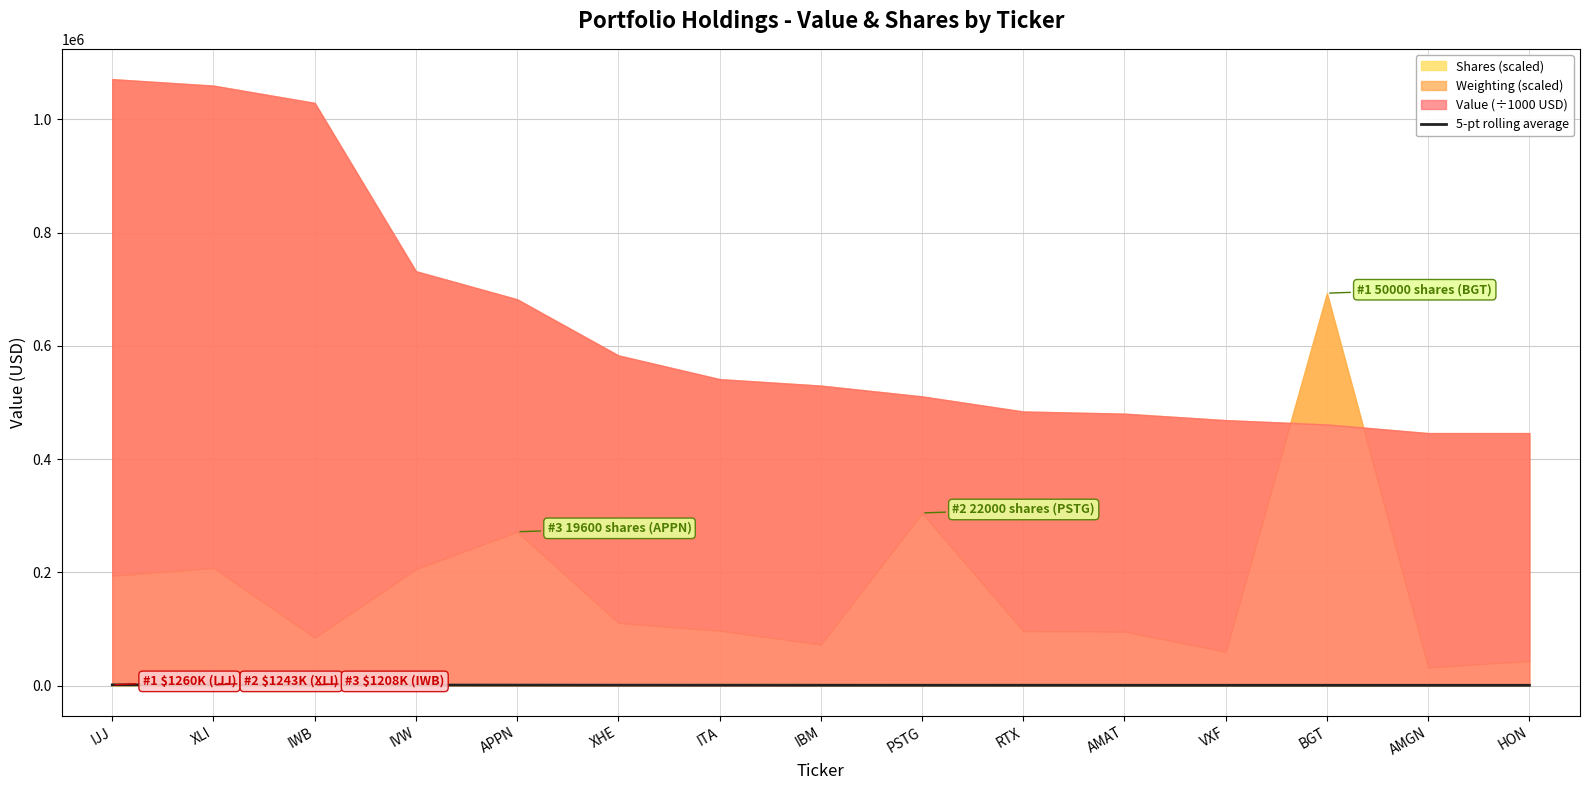

Does the chart have visible grid lines?

Yes